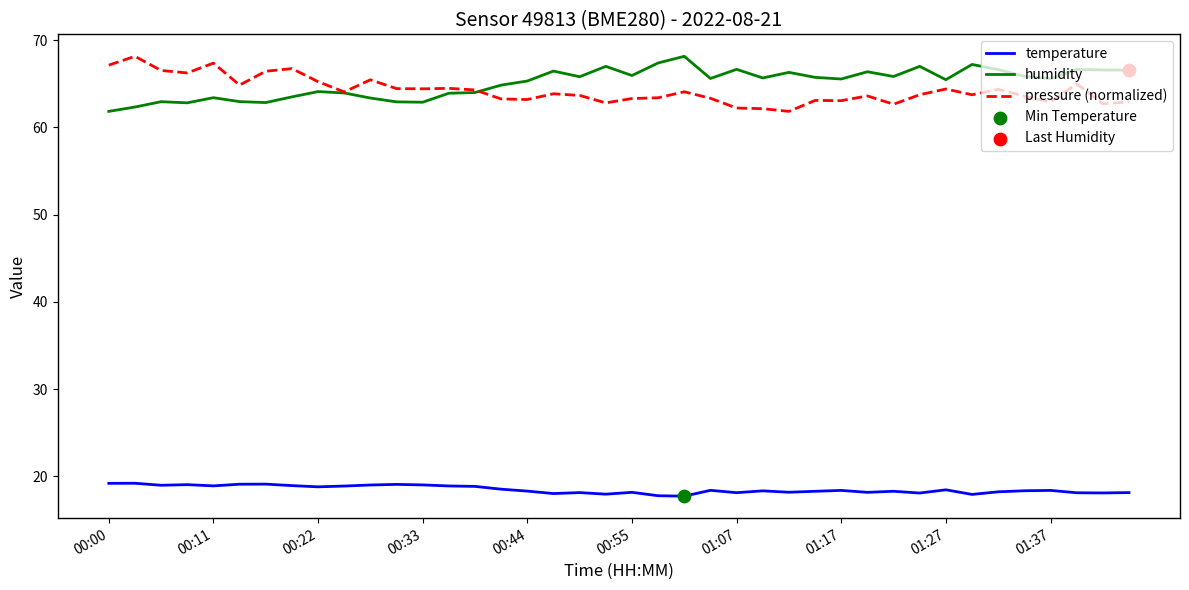

At how many categories does at least one series exceed 22?

40